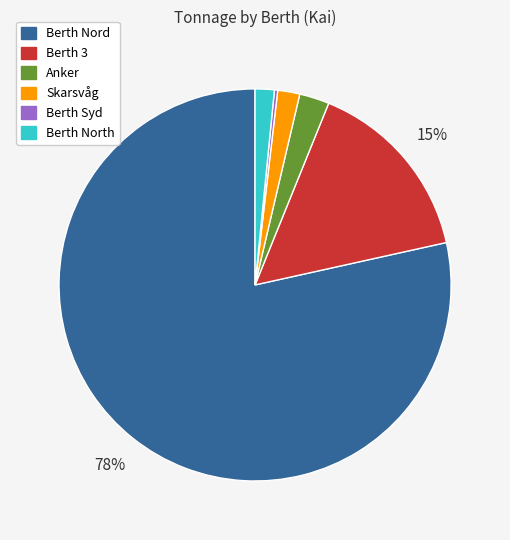

Between Skarsvåg and Berth Nord, which is larger?

Berth Nord